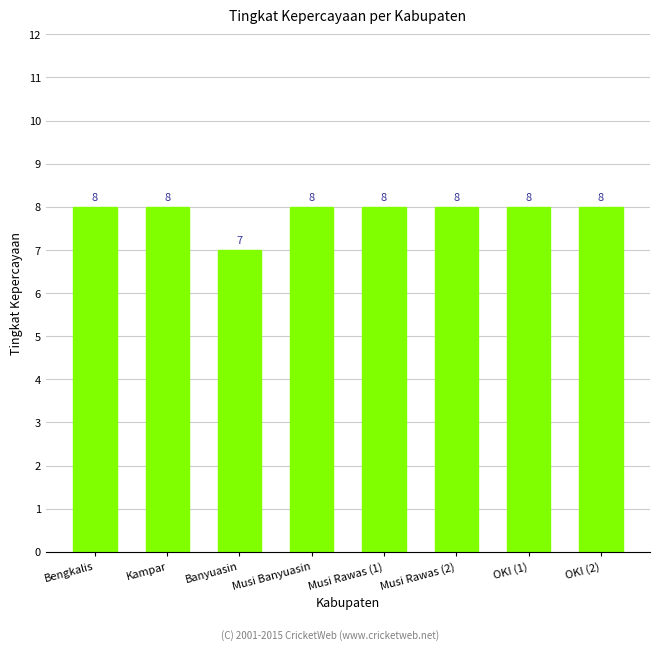

Are the bars grouped side by side (vs. stacked)?

No